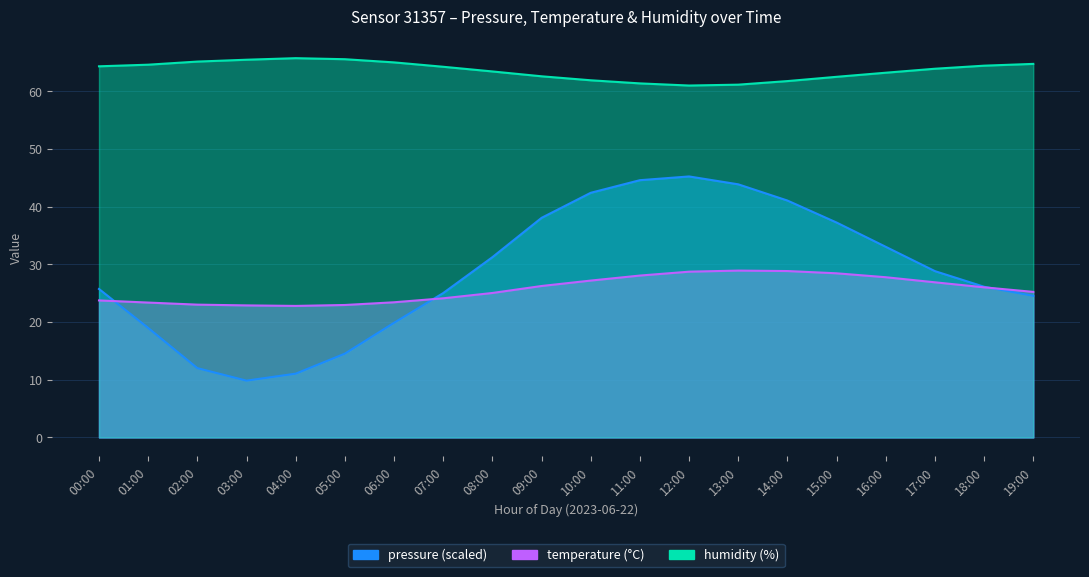

Rank the series by their maximum value, from lowest to highest.

temperature, pressure, humidity